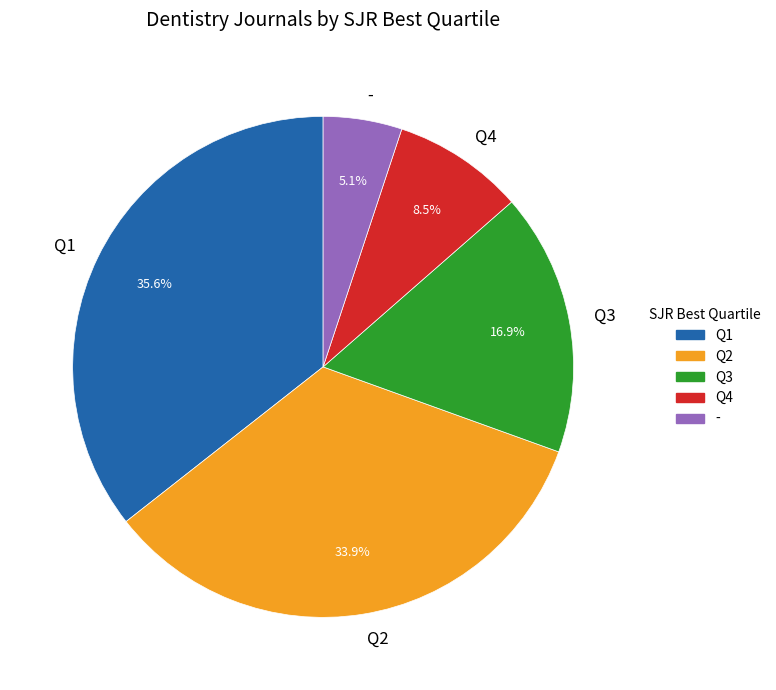

Rank the categories by value from lowest to highest.

-, Q4, Q3, Q2, Q1